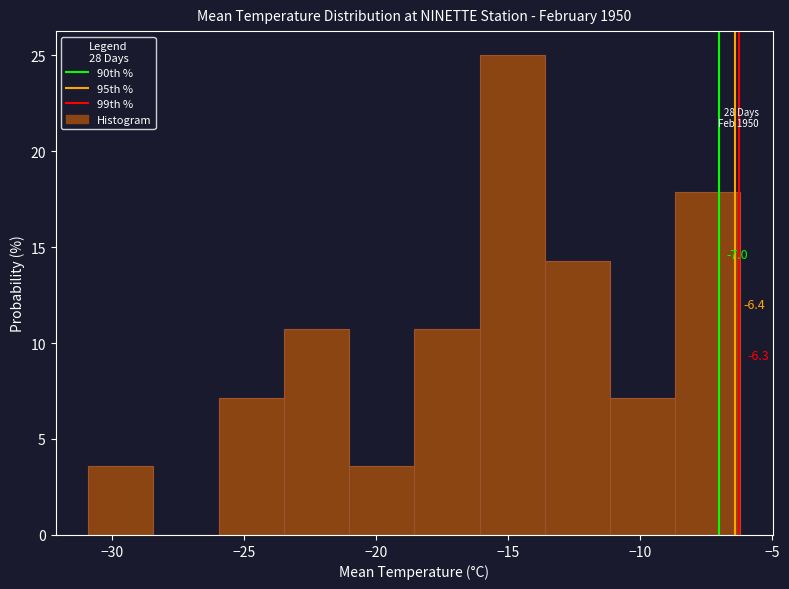

Which range on the x-axis has the tallest bar?

-16.0 to -13.5